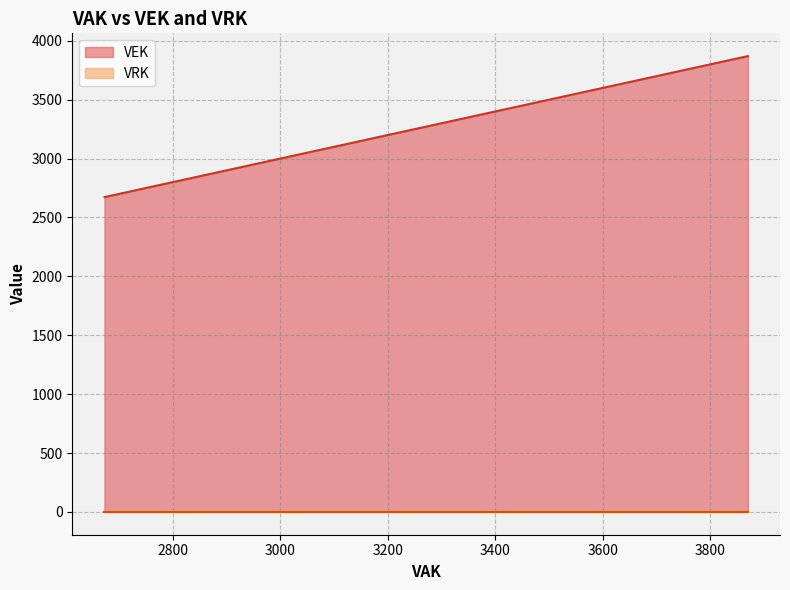

What is the label of the 20th point from the left?

2869